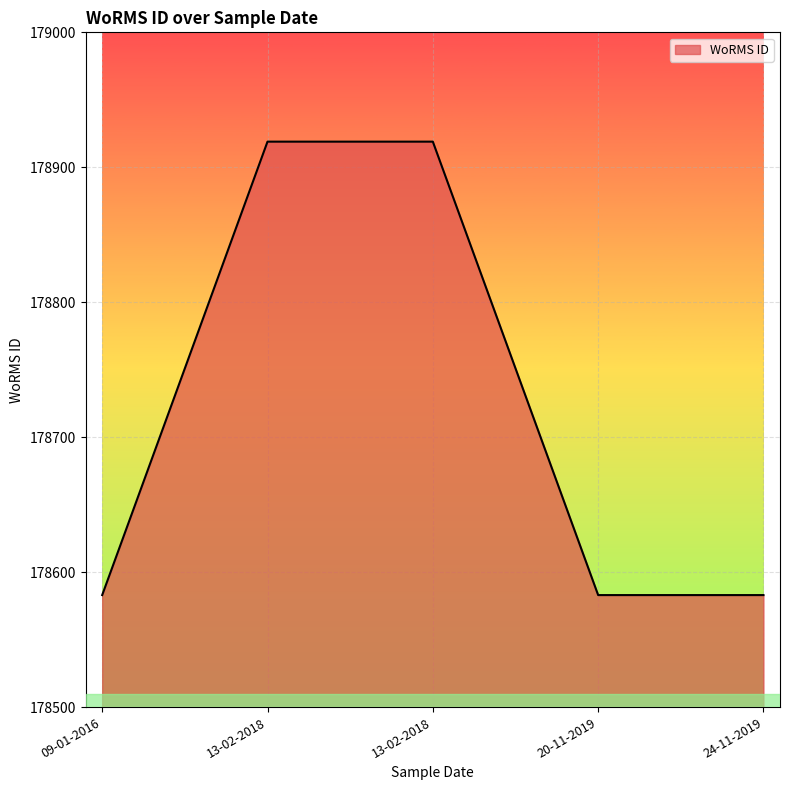

Does the chart display data point markers on the line(s)?

No